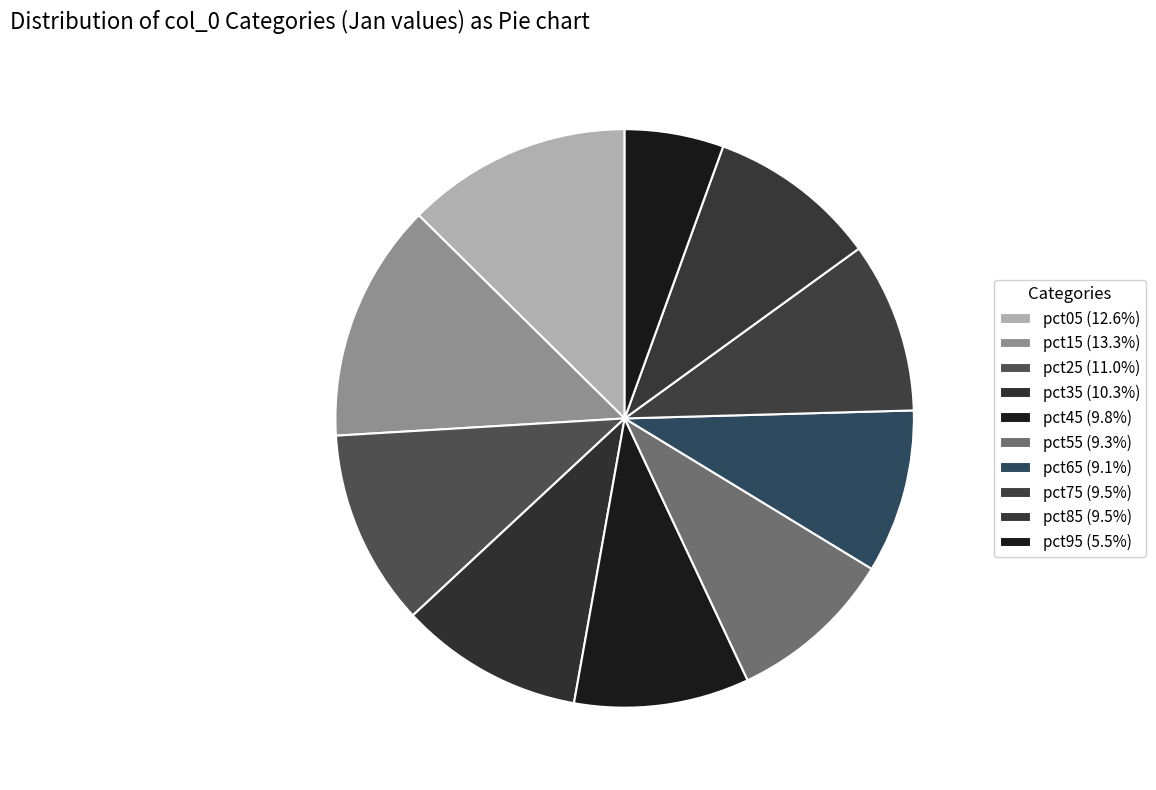

To the nearest percent, what portion does pct35 represent?

10%